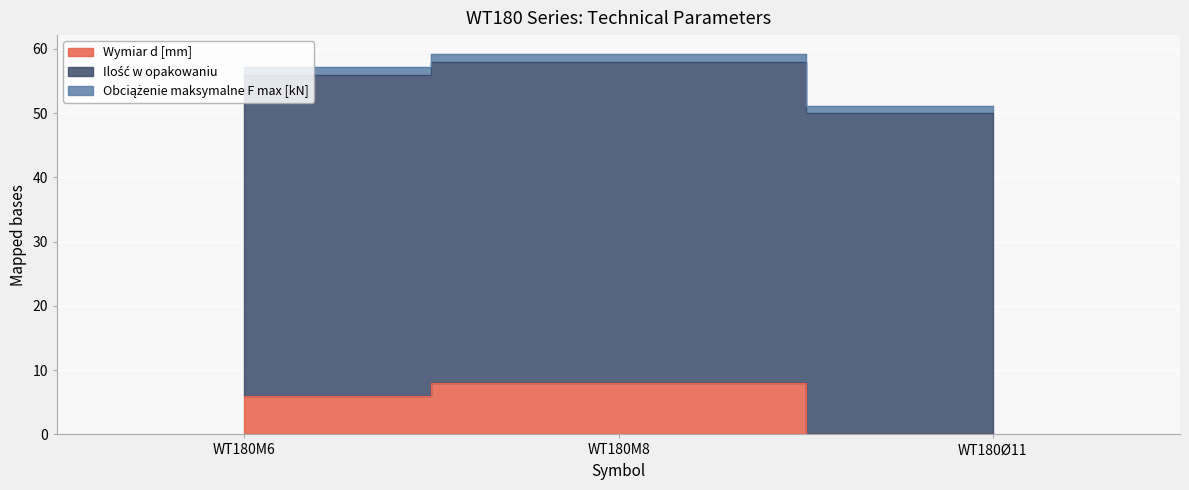

The value of Wymiar d [mm] at WT180Ø11 is 5.0. True or false?

False